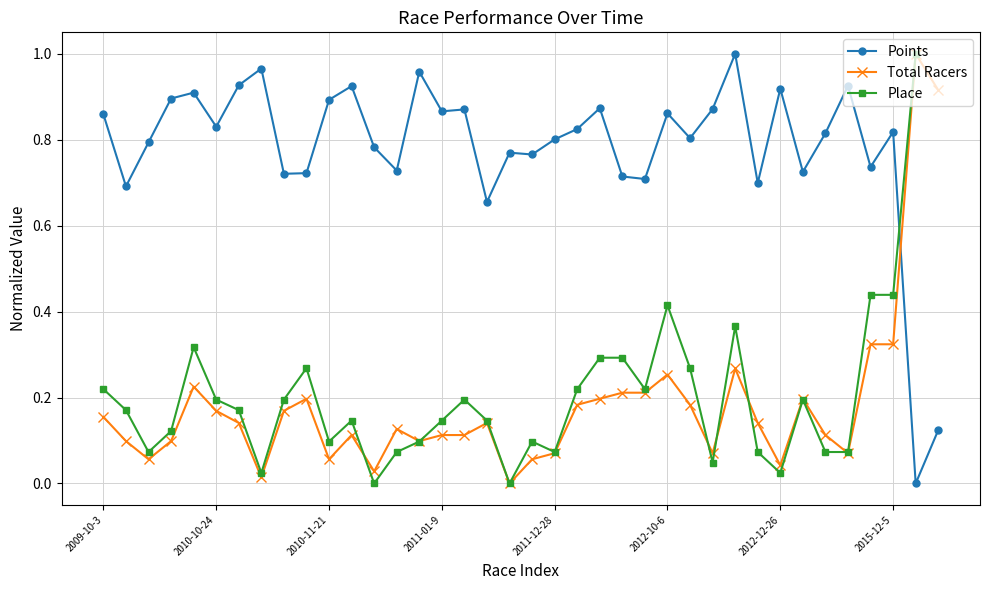

True or false: Total Racers has more than 2 interior local peaks.

True